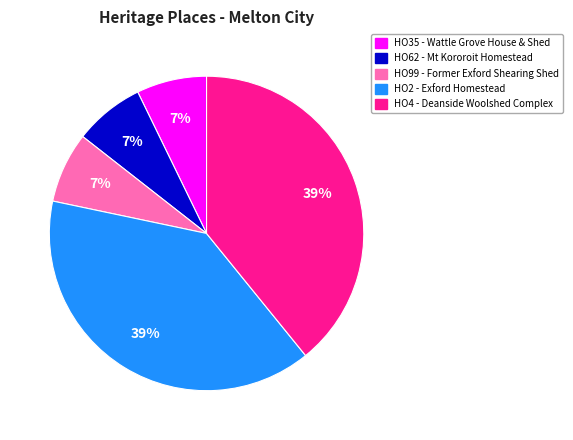

What percentage is the HO4 - Deanside Woolshed Complex slice, to the nearest percent?

39%